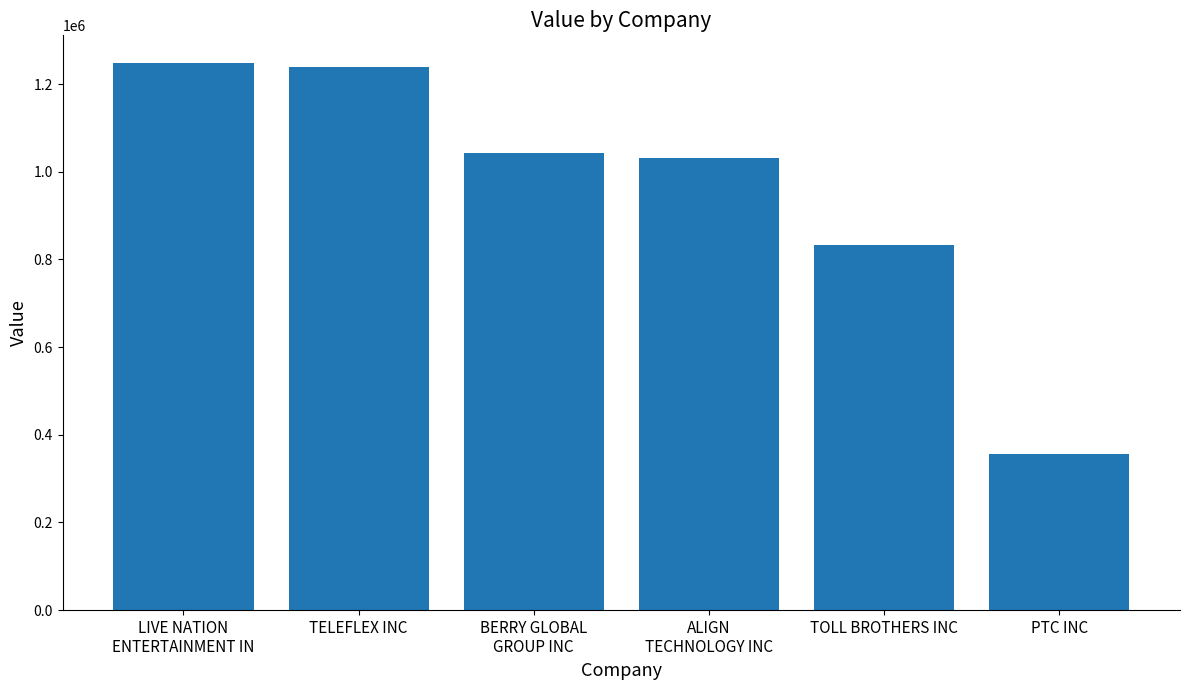

What is the minimum value shown in the chart?

357000